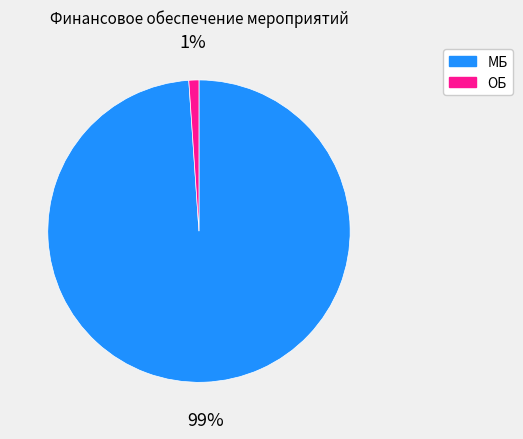

Which slice is the smallest?

ОБ